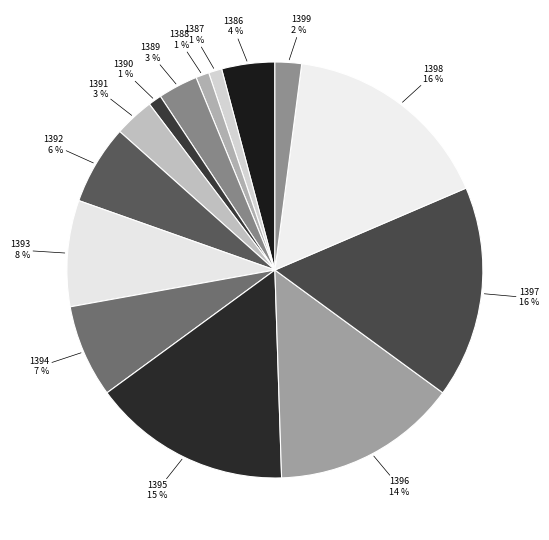

Is the sum of 1393 and 1387 greater than half?

No